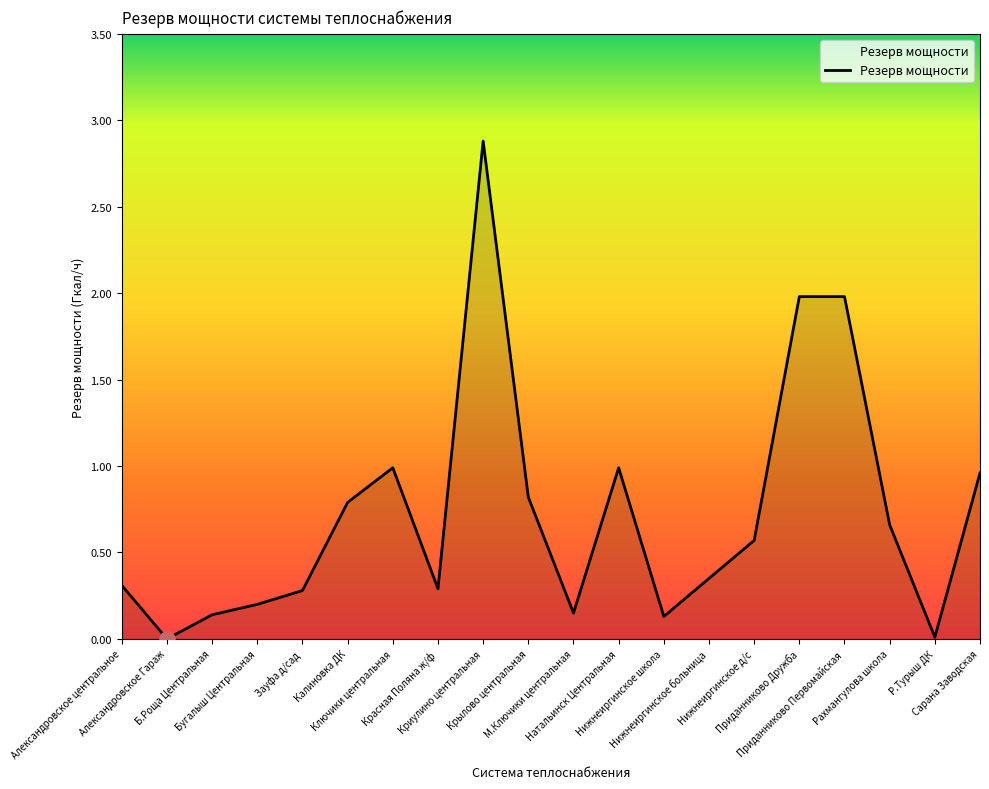

What is the change in value from Бугалыш Центральная to Нижнеиргинское школа?

-0.1